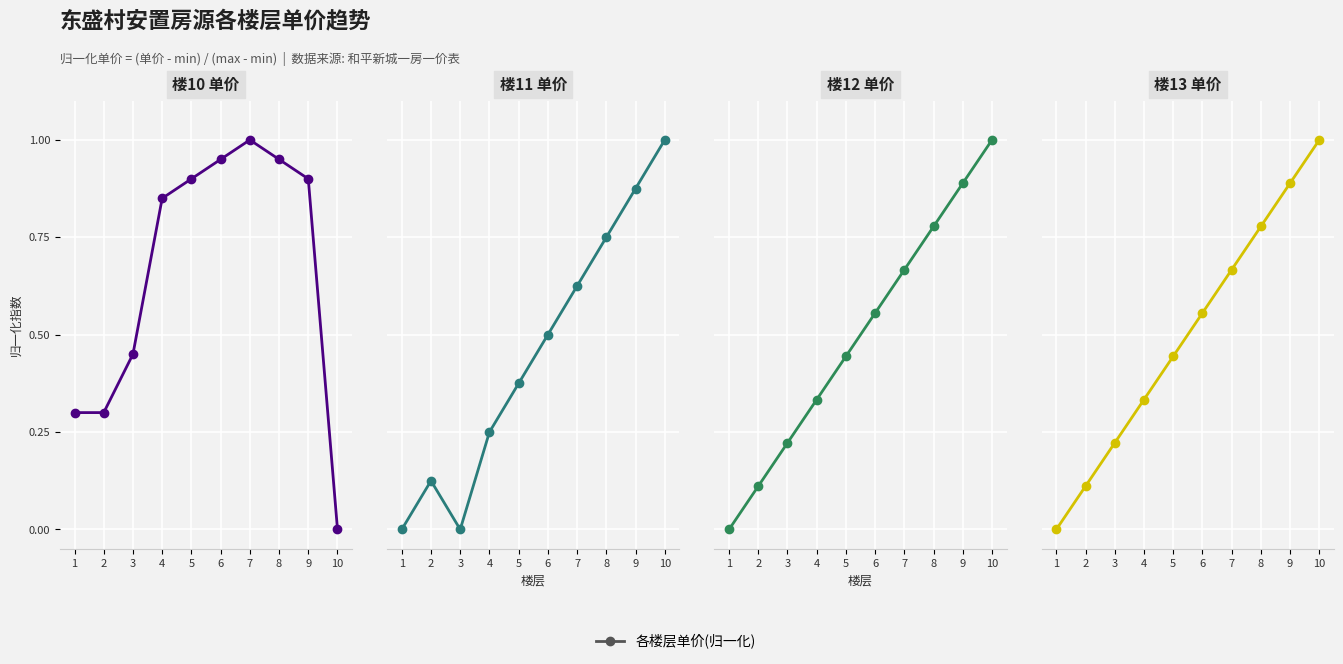

How many values in 楼11-单价 are above zero?

8